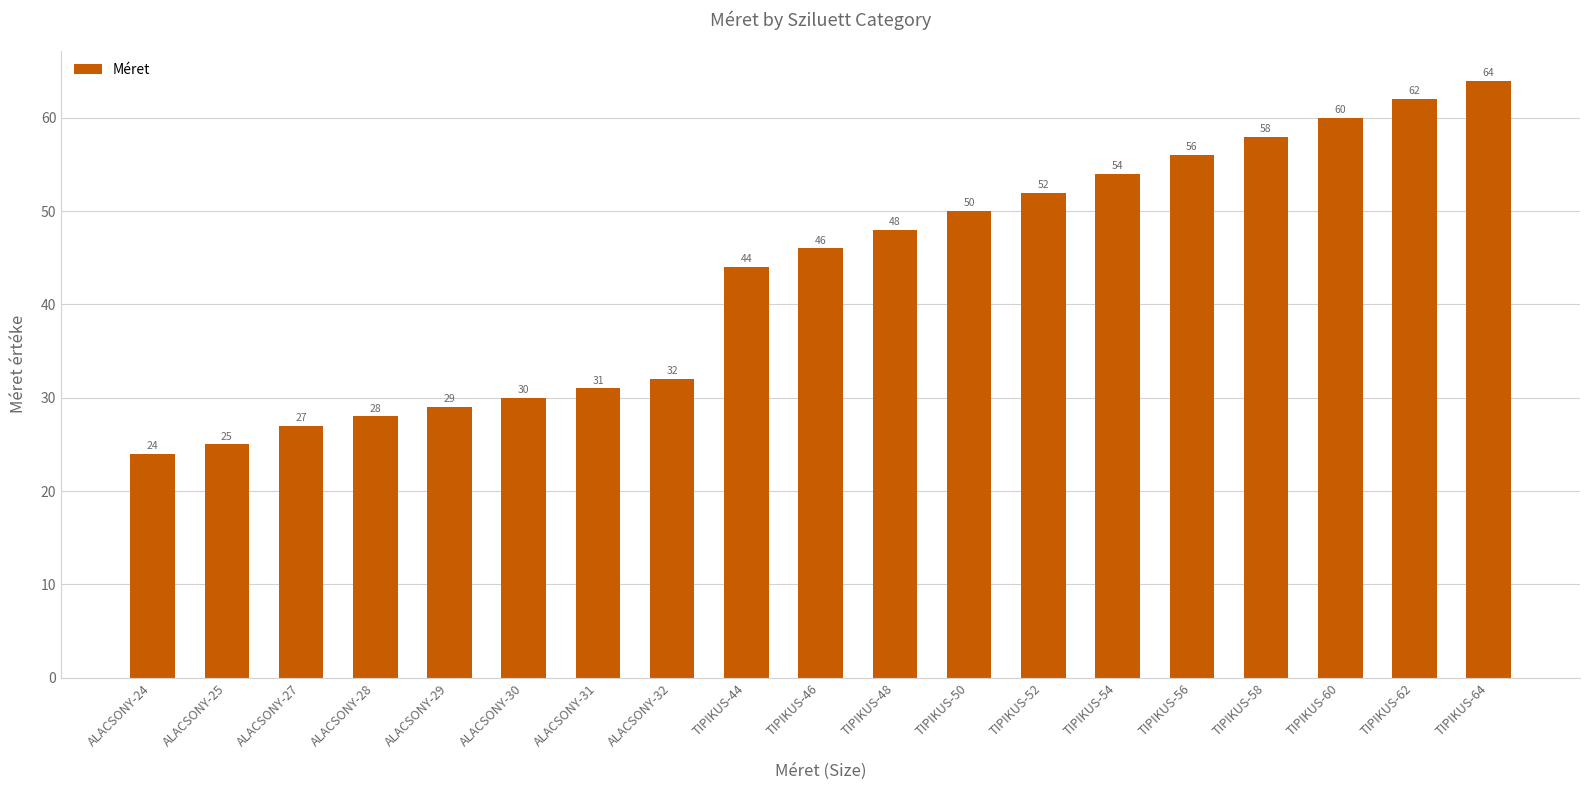

Where is the data nearest to the value 44?

TIPIKUS-44